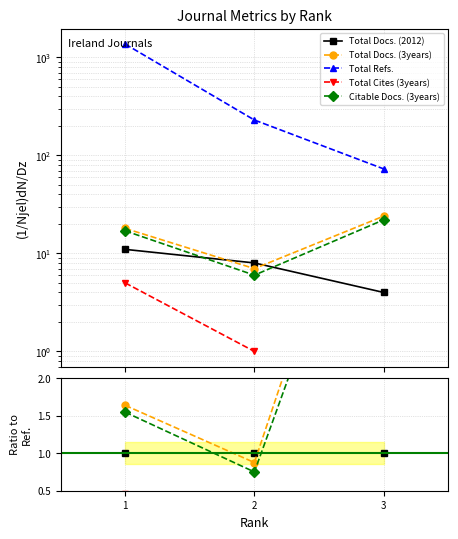

How many lines are shown in the chart?

5